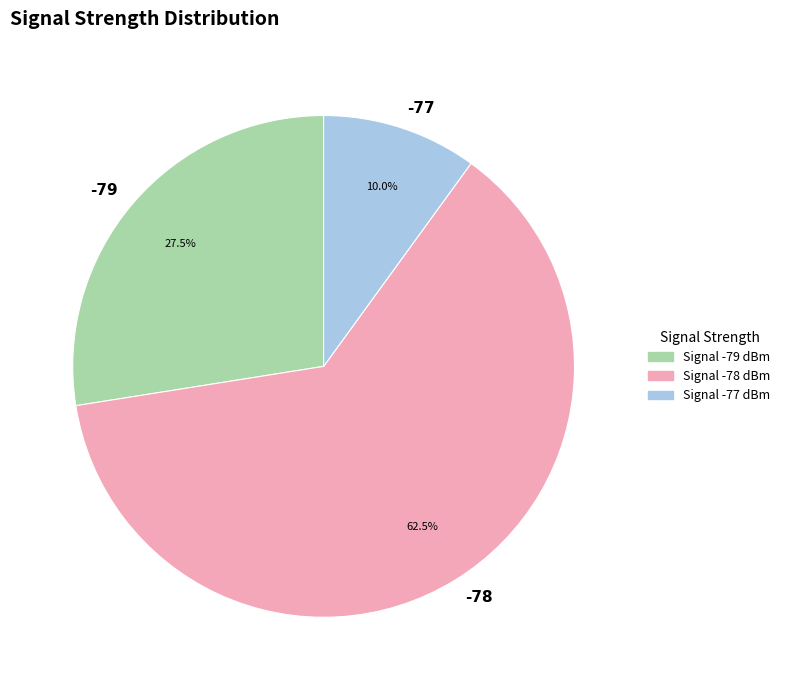

Combined, what portion of the pie is -77 and -79?

37.5%